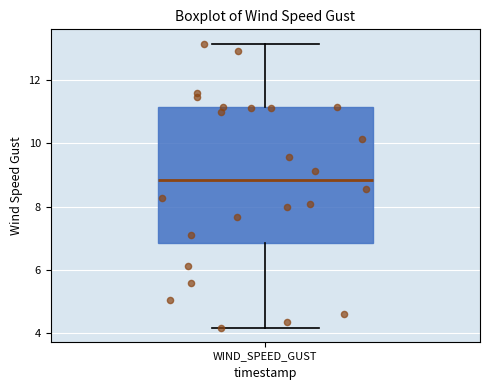

Where does the upper whisker of the box for WIND_SPEED_GUST end on the y-axis? The values are not printed on the chart, so give them approximately, as read against the axis.

13.2